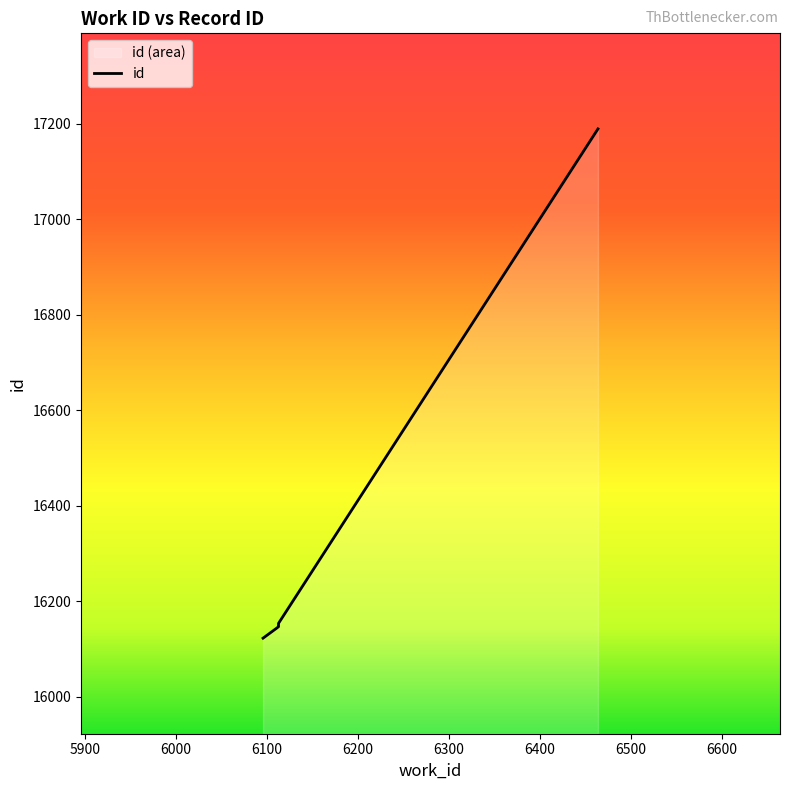

What value does the data have at 6113, to the nearest 100?

16200